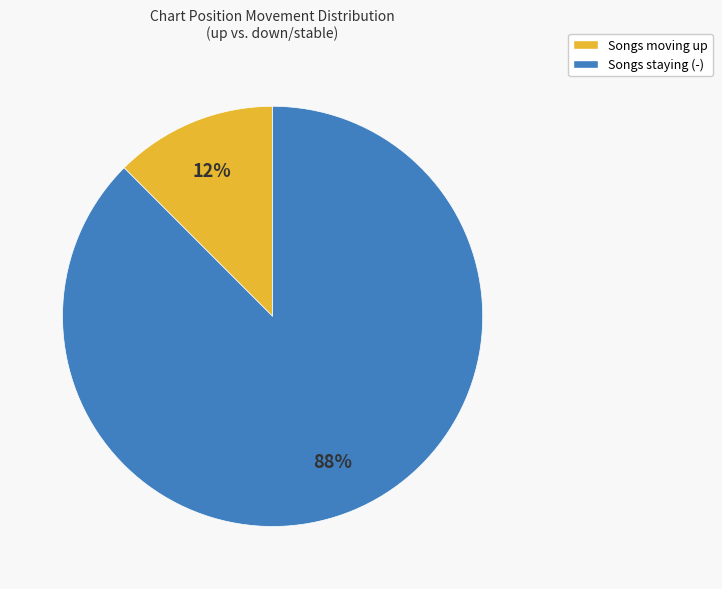

Is there any slice that represents more than half of the pie?

Yes